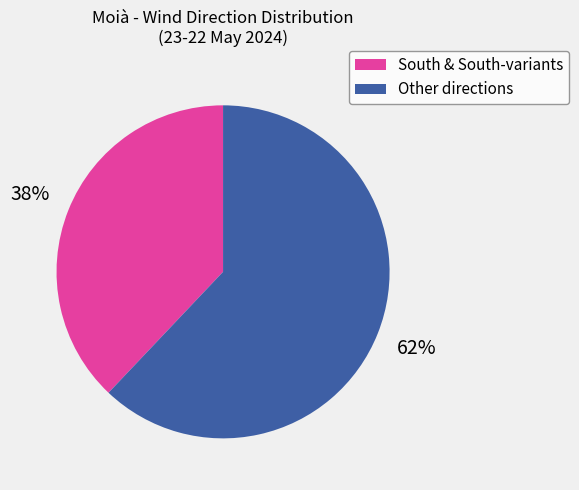

Combined, do South & South-variants and Other directions account for over 50%?

Yes